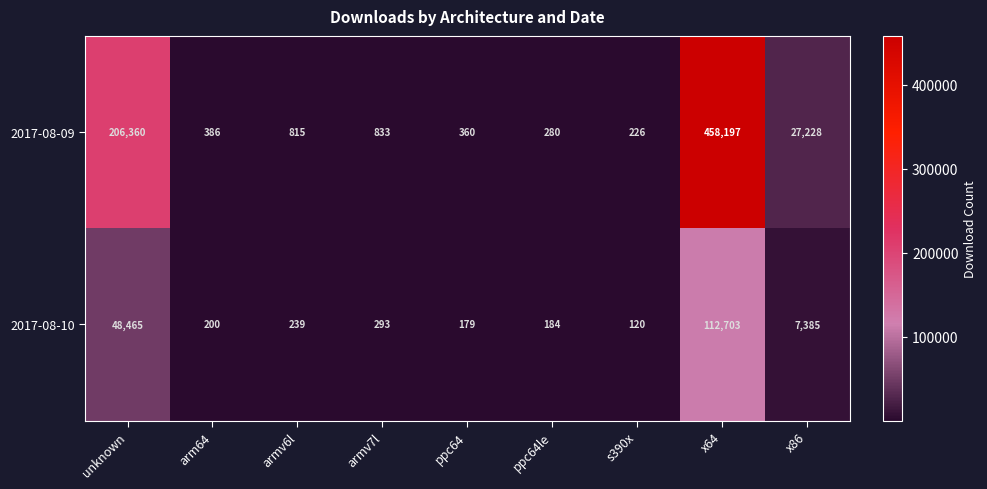

At which category is the sum across all series the highest?

x64